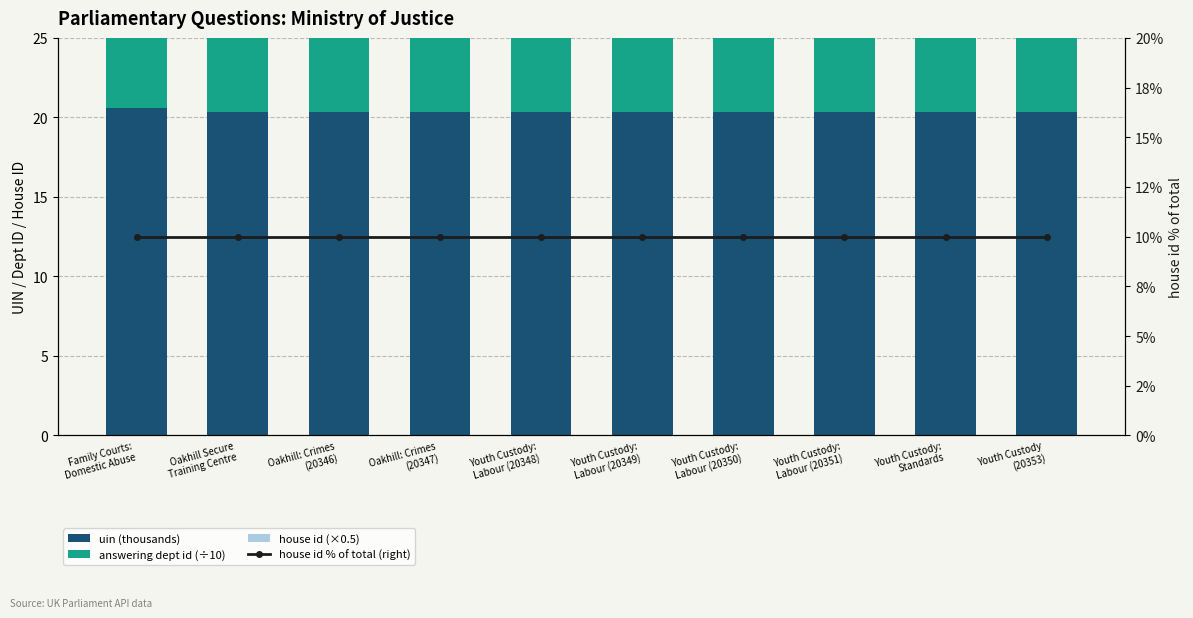

Reading right to left, extract all data points from this chart.

uin (thousands): Youth Custody
(20353)=20.4	Youth Custody:
Standards=20.4	Youth Custody:
Labour (20351)=20.4	Youth Custody:
Labour (20350)=20.4	Youth Custody:
Labour (20349)=20.3	Youth Custody:
Labour (20348)=20.3	Oakhill: Crimes
(20347)=20.3	Oakhill: Crimes
(20346)=20.3	Oakhill Secure
Training Centre=20.3	Family Courts:
Domestic Abuse=20.6
answering dept id (÷10): Youth Custody
(20353)=5.4	Youth Custody:
Standards=5.4	Youth Custody:
Labour (20351)=5.4	Youth Custody:
Labour (20350)=5.4	Youth Custody:
Labour (20349)=5.4	Youth Custody:
Labour (20348)=5.4	Oakhill: Crimes
(20347)=5.4	Oakhill: Crimes
(20346)=5.4	Oakhill Secure
Training Centre=5.4	Family Courts:
Domestic Abuse=5.4
house id (×0.5): Youth Custody
(20353)=0.5	Youth Custody:
Standards=0.5	Youth Custody:
Labour (20351)=0.5	Youth Custody:
Labour (20350)=0.5	Youth Custody:
Labour (20349)=0.5	Youth Custody:
Labour (20348)=0.5	Oakhill: Crimes
(20347)=0.5	Oakhill: Crimes
(20346)=0.5	Oakhill Secure
Training Centre=0.5	Family Courts:
Domestic Abuse=0.5
house id % of total (right): Youth Custody
(20353)=10.0	Youth Custody:
Standards=10.0	Youth Custody:
Labour (20351)=10.0	Youth Custody:
Labour (20350)=10.0	Youth Custody:
Labour (20349)=10.0	Youth Custody:
Labour (20348)=10.0	Oakhill: Crimes
(20347)=10.0	Oakhill: Crimes
(20346)=10.0	Oakhill Secure
Training Centre=10.0	Family Courts:
Domestic Abuse=10.0